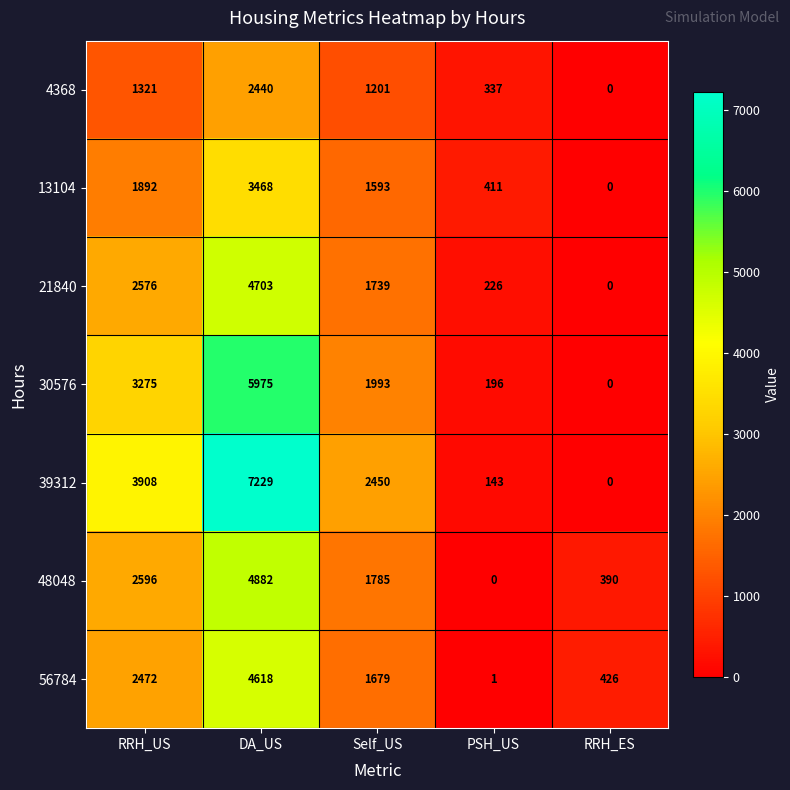

Which series has the widest spread of values?

39312